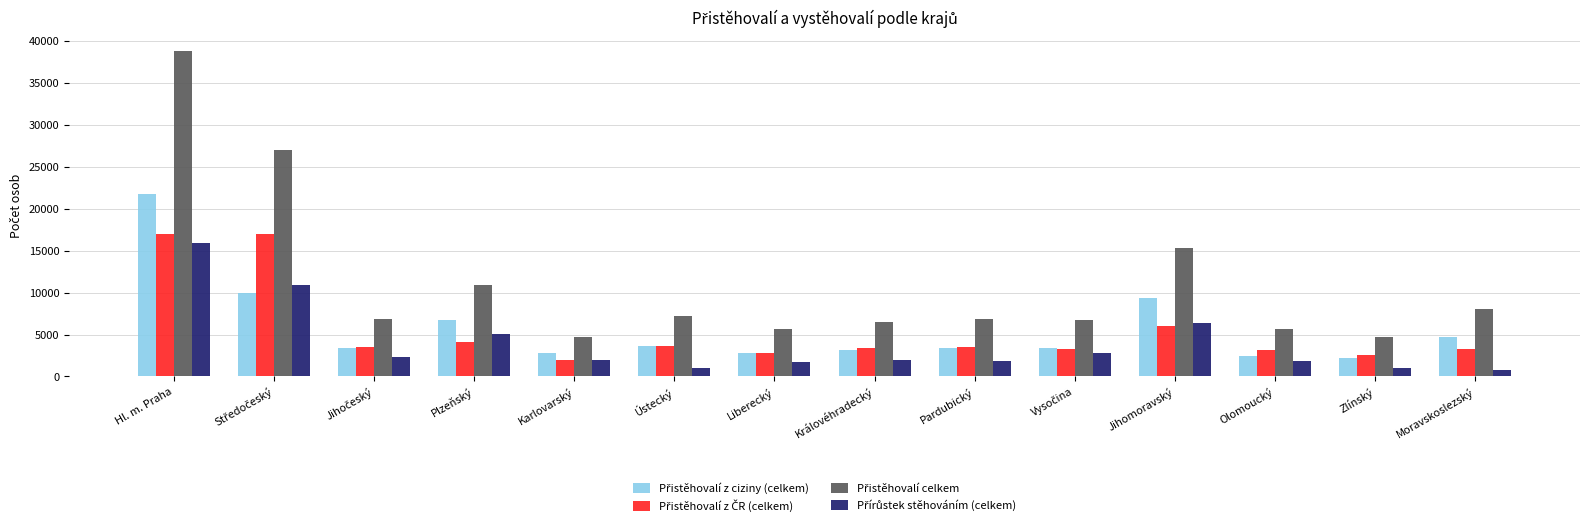

What is the total value across all series at Zlínský?

10435